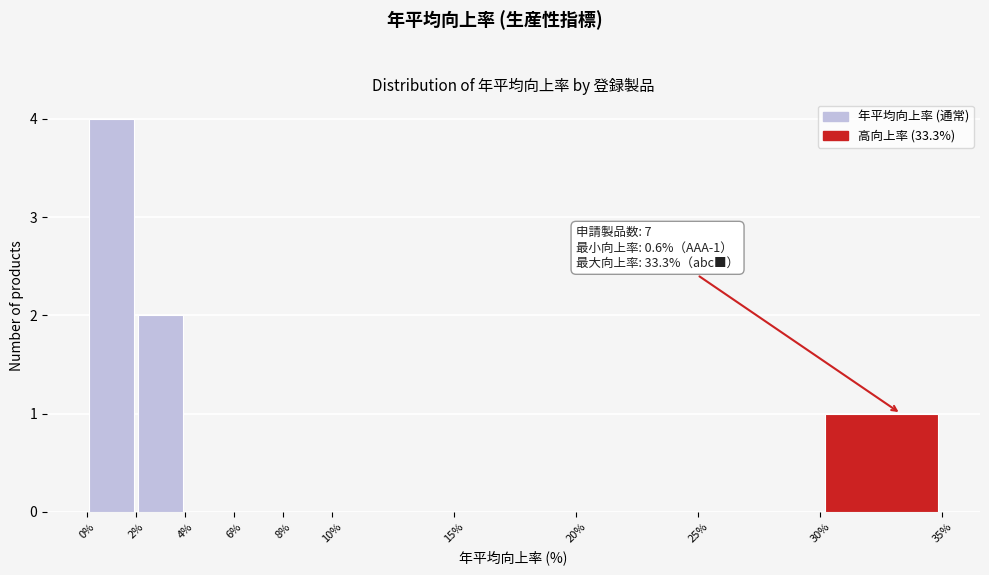

Which range on the x-axis has the tallest bar?

0% to 2%